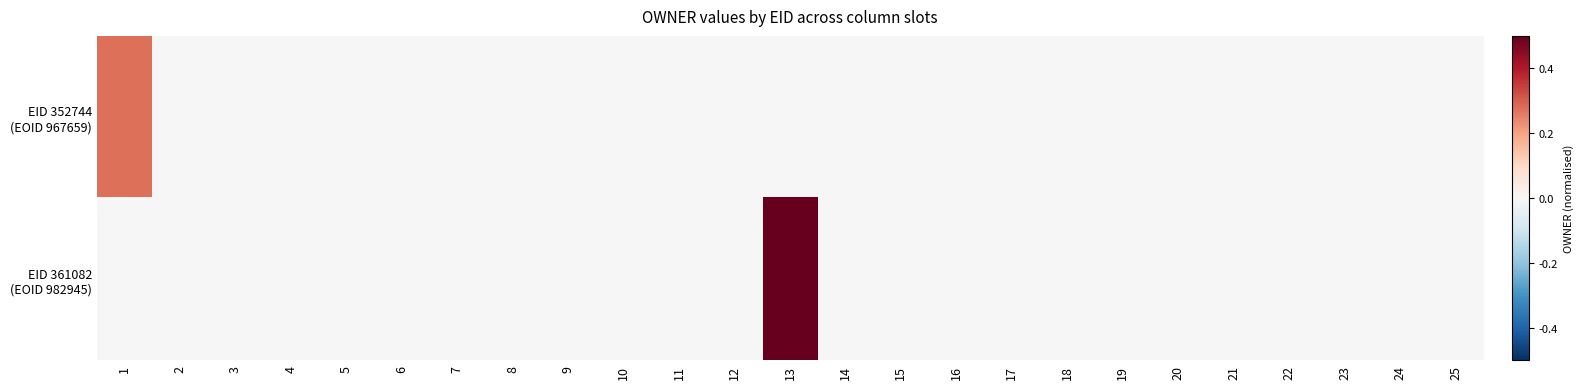

List the series in order of their overall mean, highest first.

EID 361082 (EOID 982945), EID 352744 (EOID 967659)